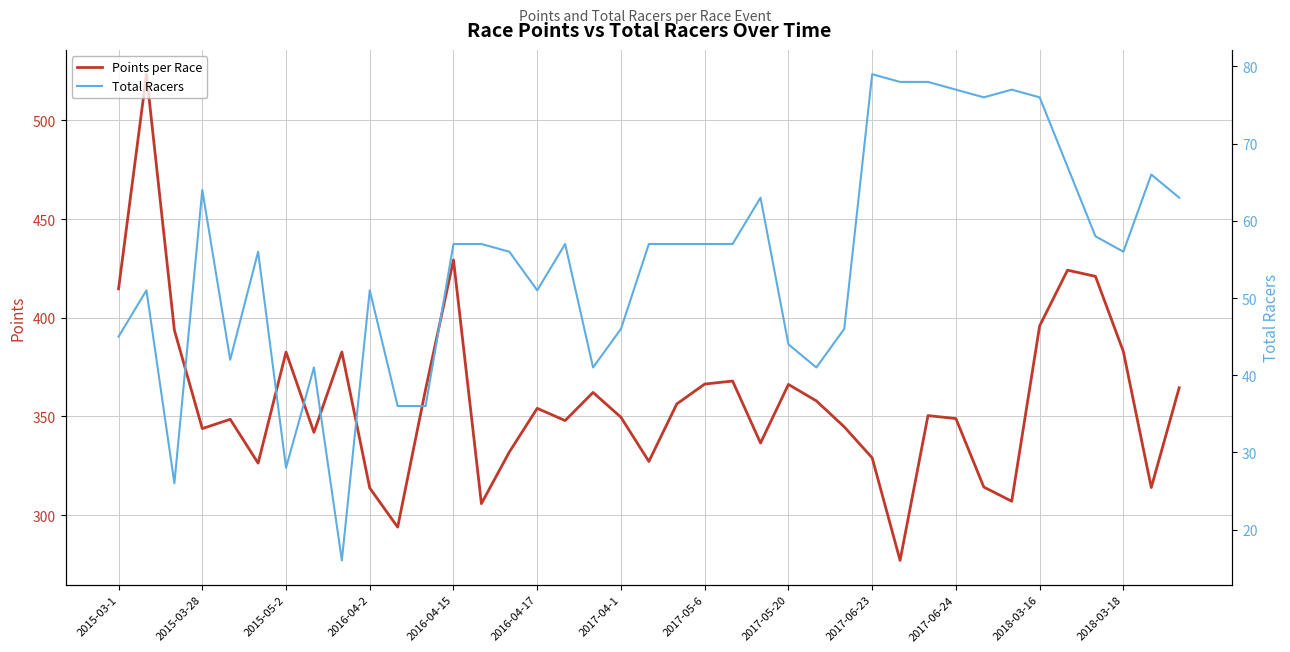

What are all the series names shown in the legend?

Points per Race, Total Racers